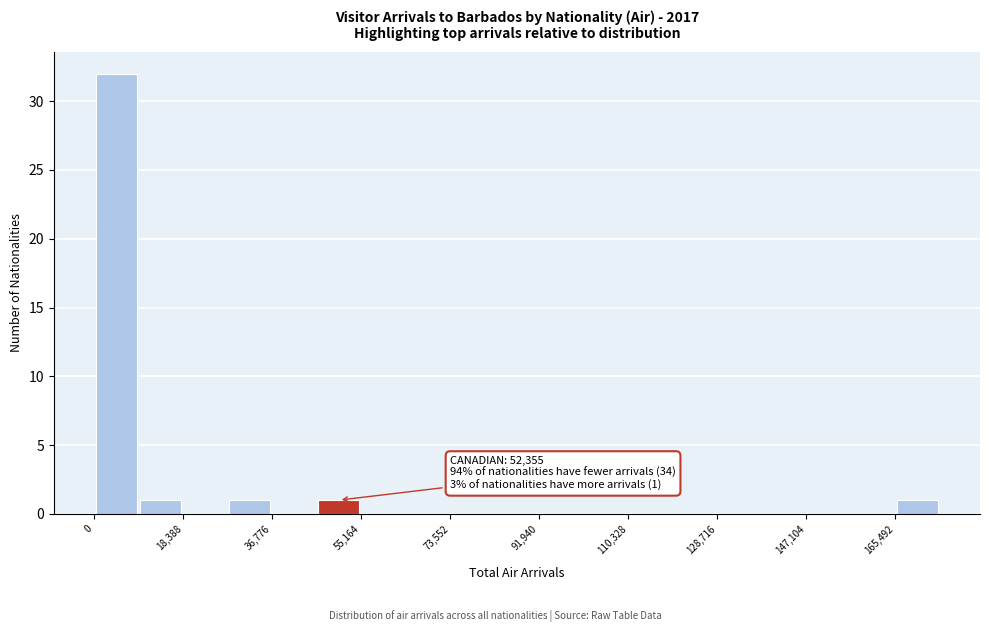

Over which range of the x-axis is the bar tallest?

0 to 10000